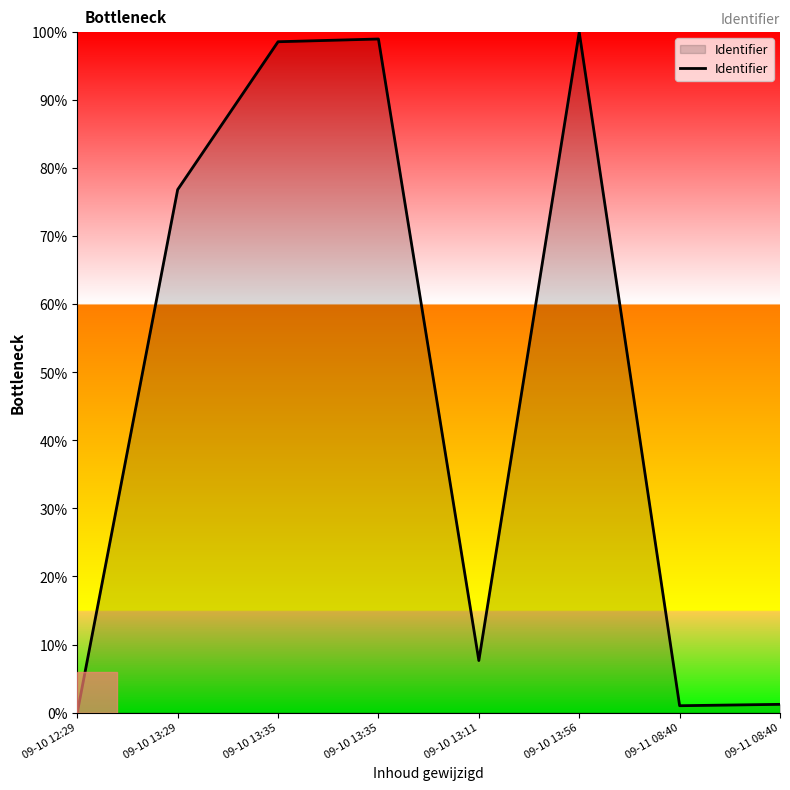

Does the chart display data point markers on the line(s)?

No